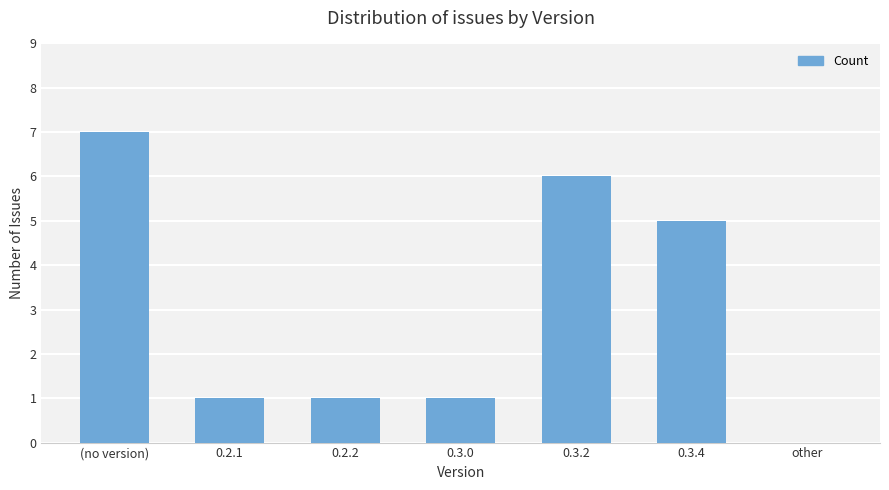

What is the change in value from 0.2.2 to 0.3.2?

+5